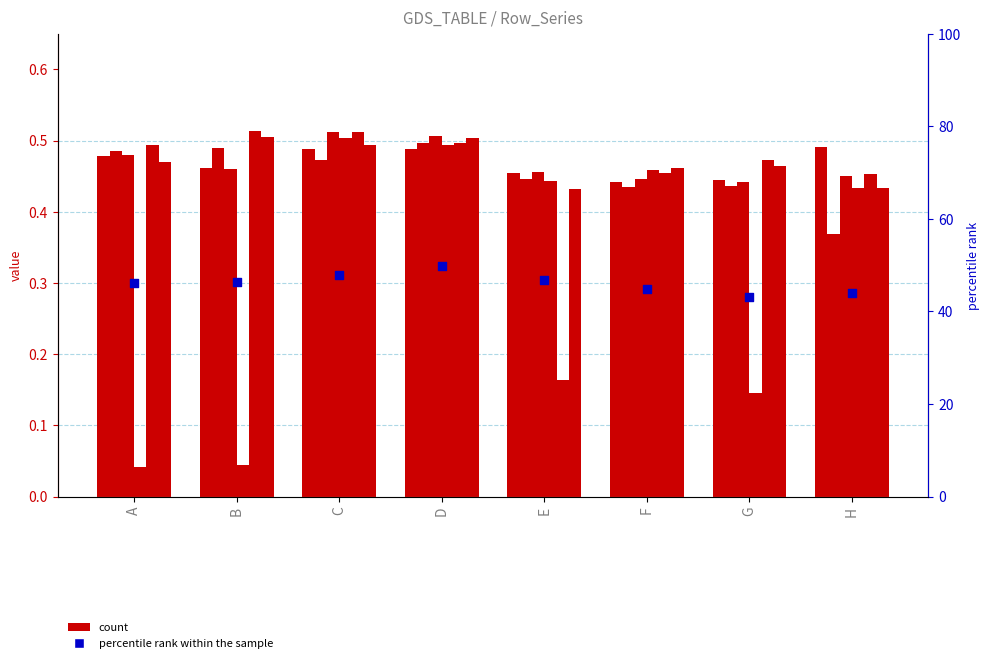

Is the value of col7 at H greater than the value of col3 at B?

No